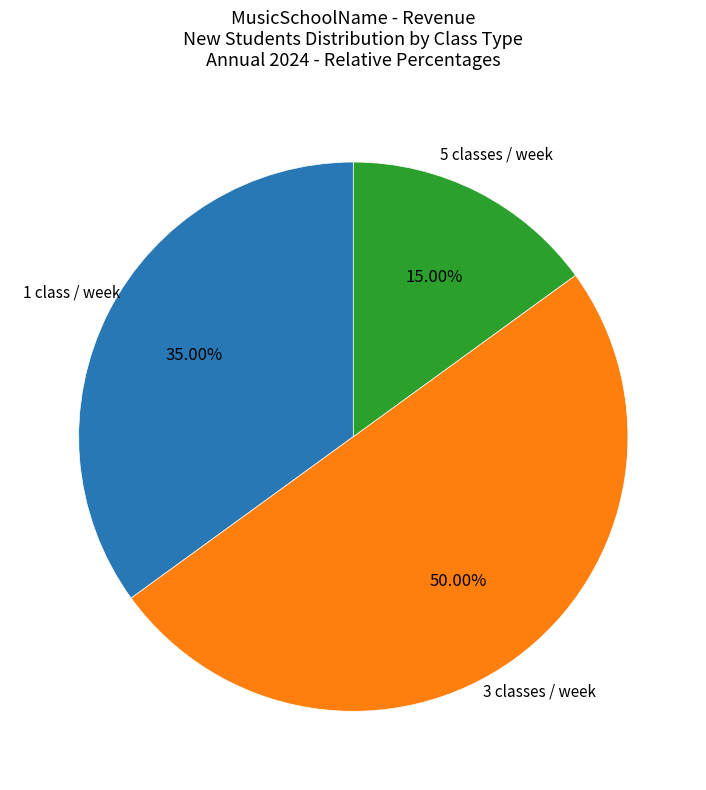

How many slices are in this pie chart?

3